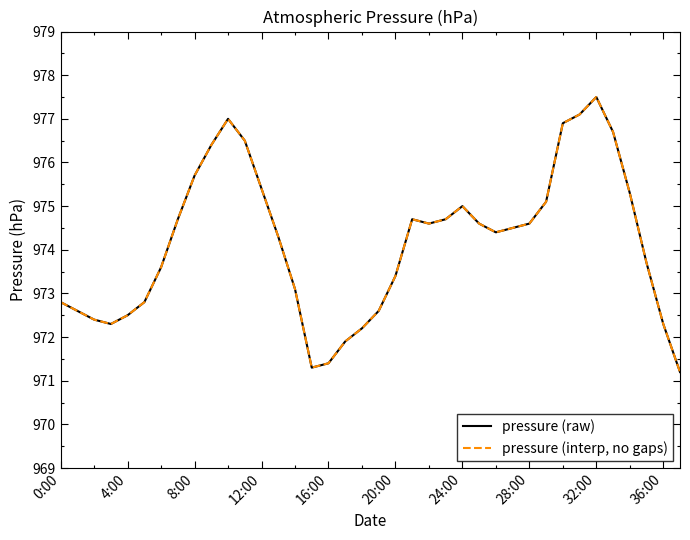

What is the difference between the maximum and minimum values in the pressure (raw) series?

6.3